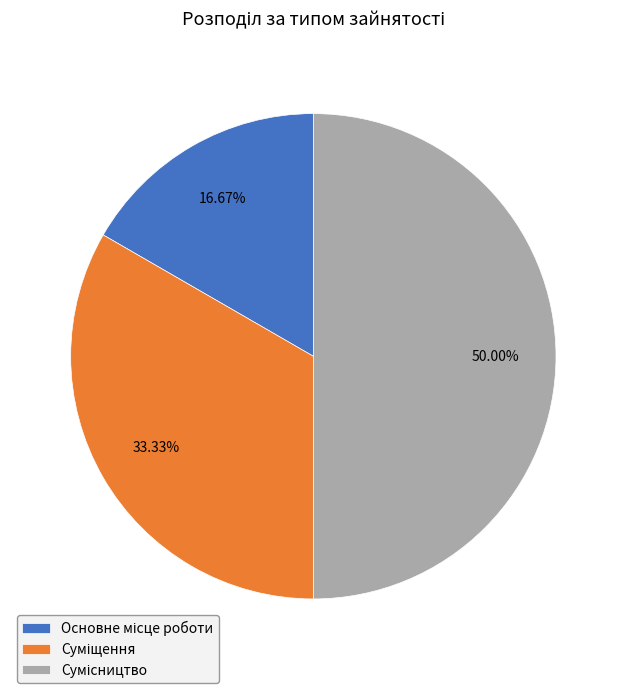

What percentage is the Основне місце роботи slice, to the nearest percent?

17%